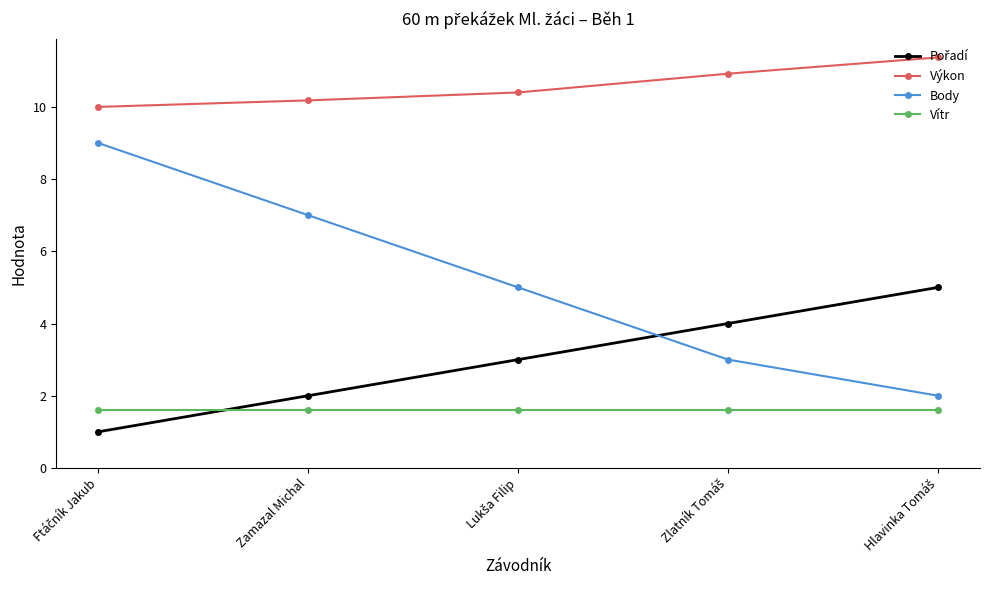

What is the total value across all series at Zamazal Michal?

20.8